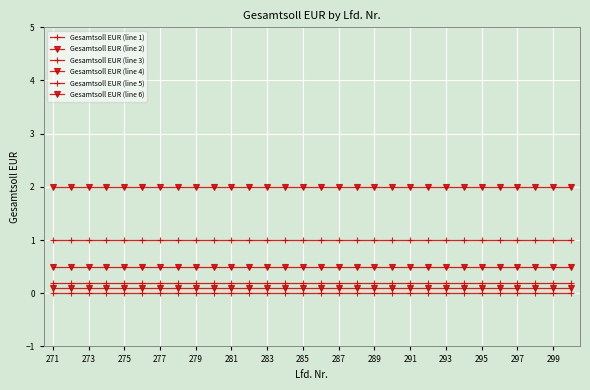

Does the chart have visible grid lines?

Yes